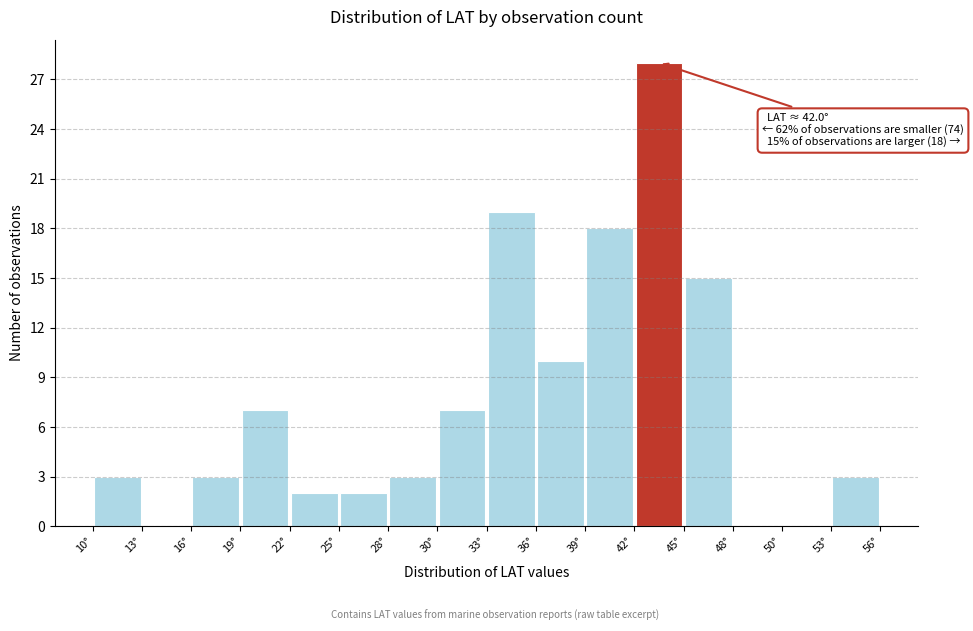

Which range on the x-axis has the tallest bar?

42.0 to 45.0